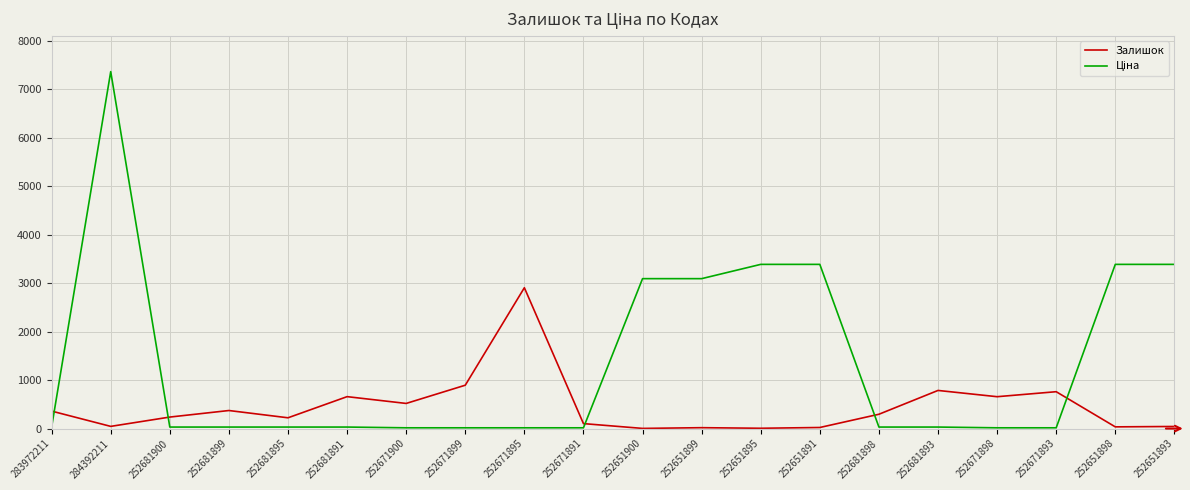

What is the maximum value for Залишок?

2904.0